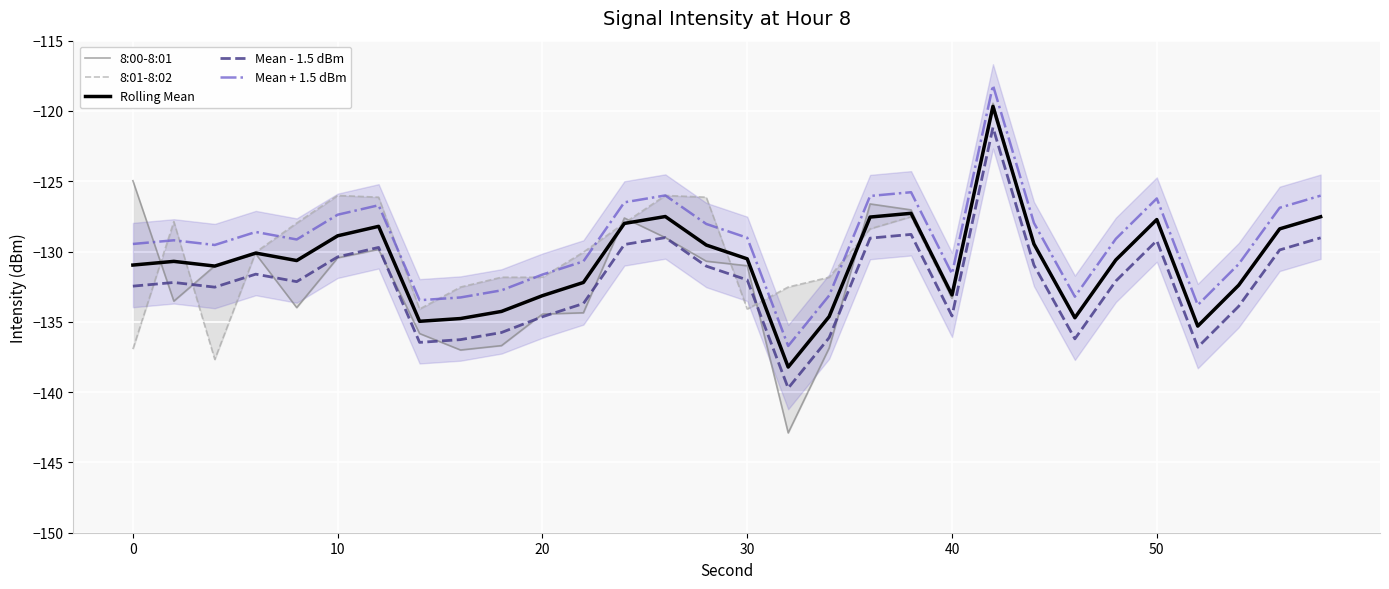

What is the value of the Mean + 1.5 dBm point at the 29th from the left?

-126.9